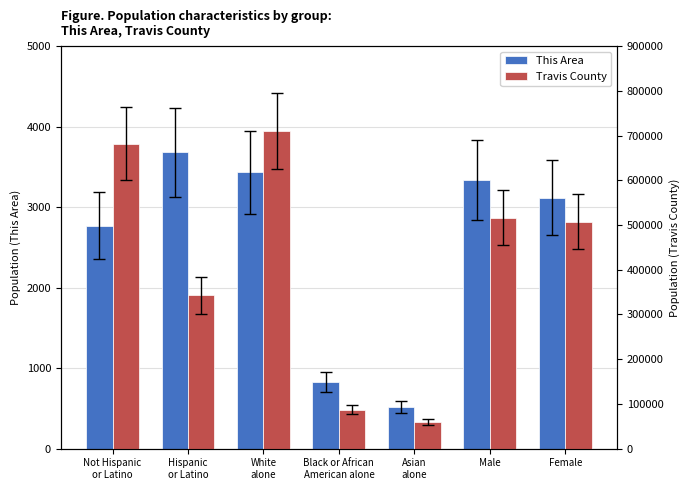

Rank the series at Black or African
American alone from lowest to highest value.

This Area, Travis County